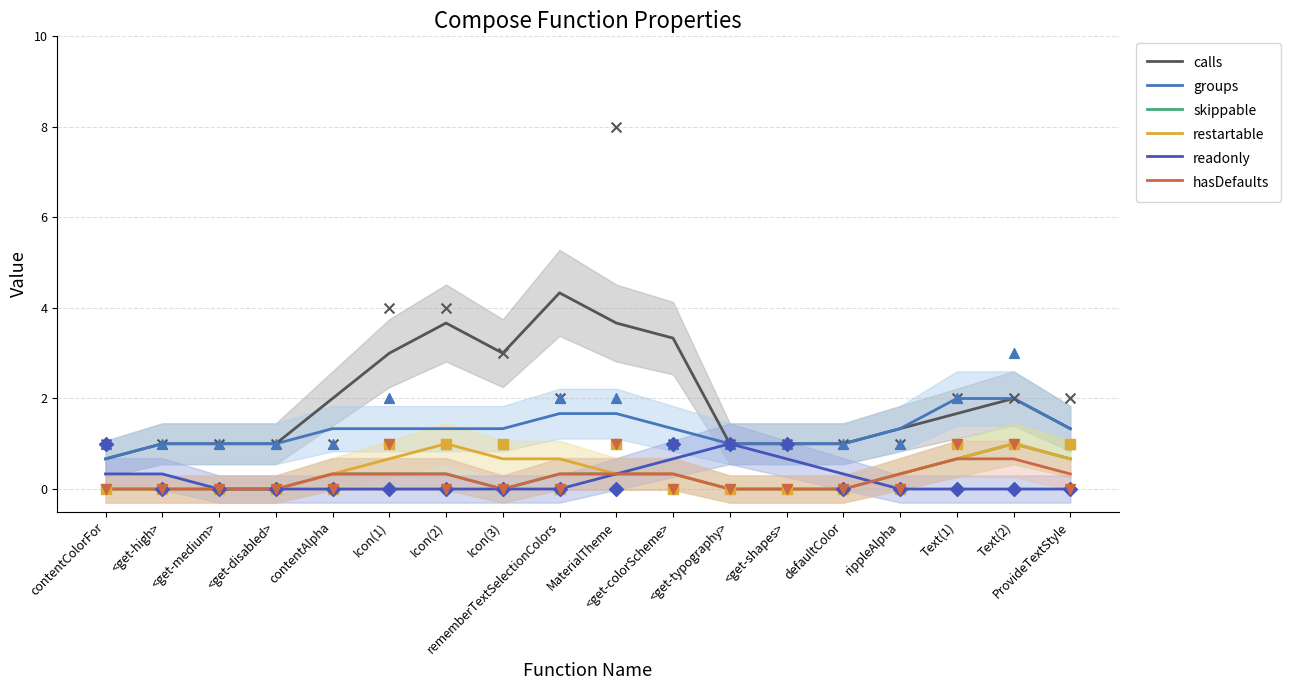

Which series contains the lowest Y value?

skippable